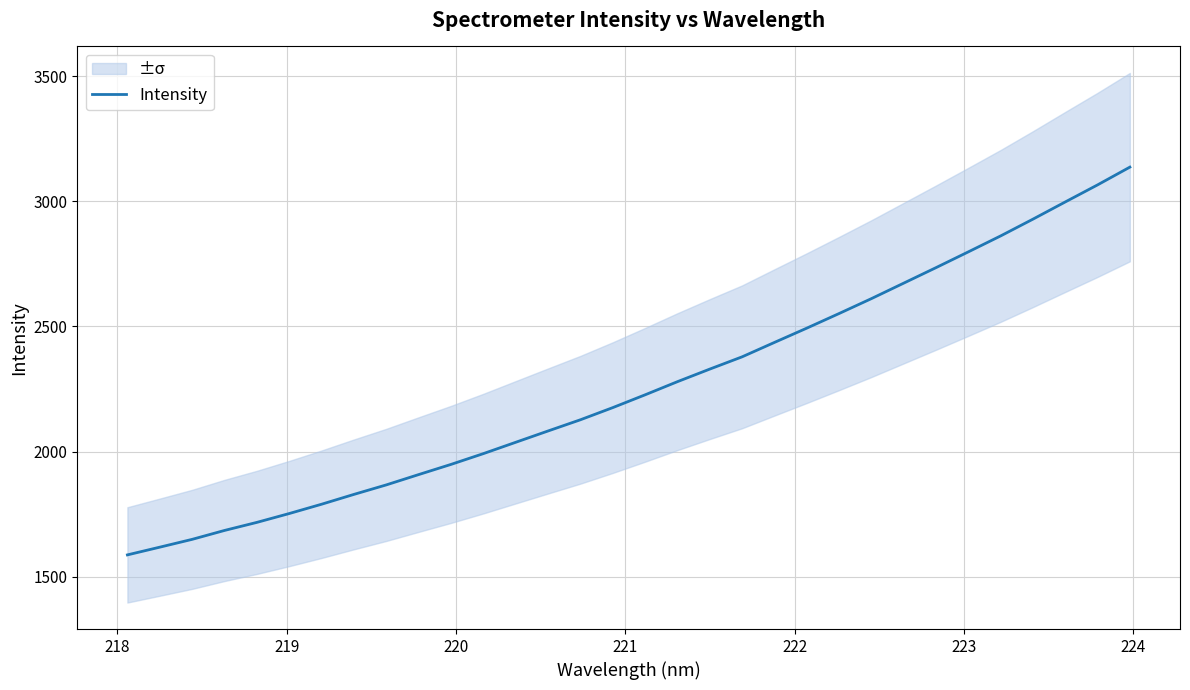

What is the minimum value for Intensity?

1586.9